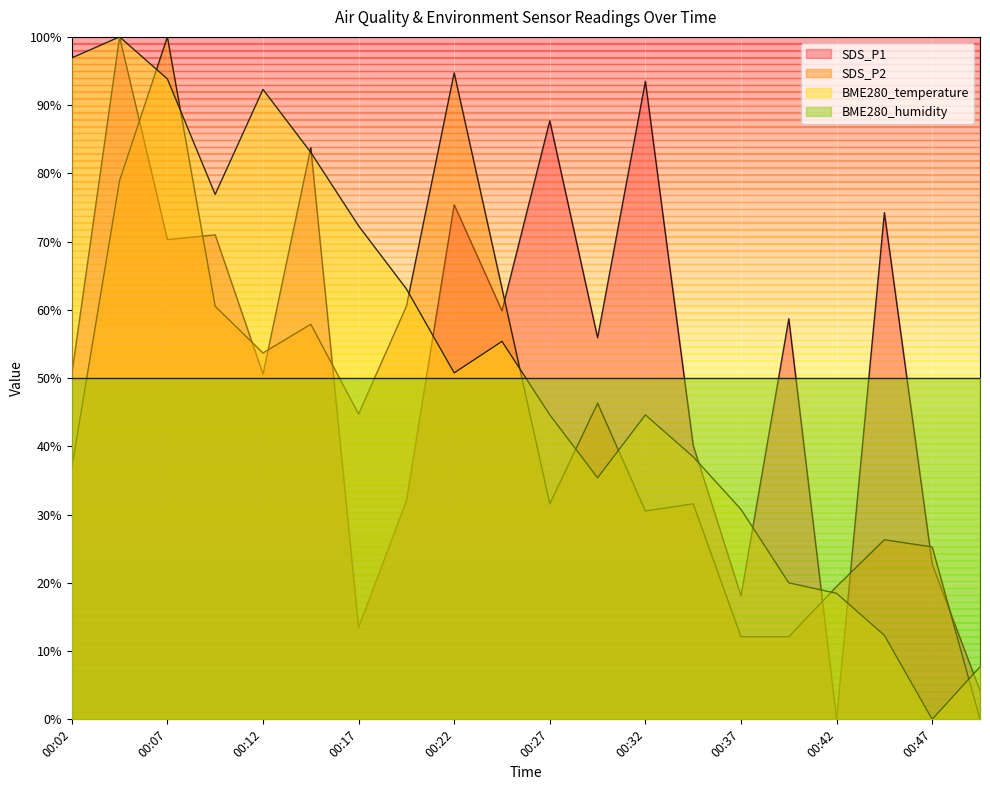

How many times do SDS_P2 and BME280_temperature cross each other?

8